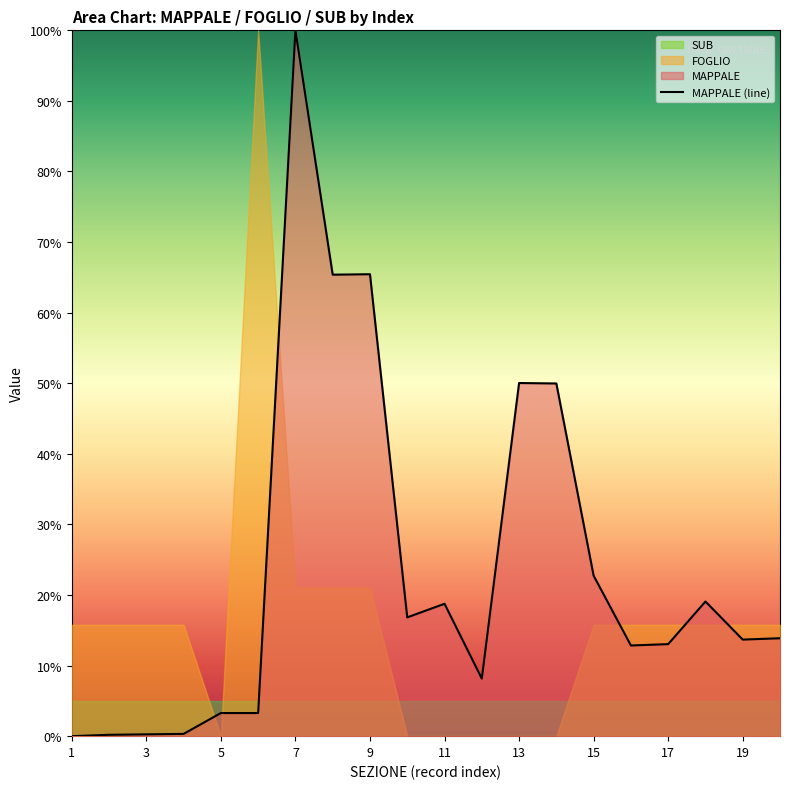

True or false: MAPPALE (line) has a value of 22.7 at 15.

True